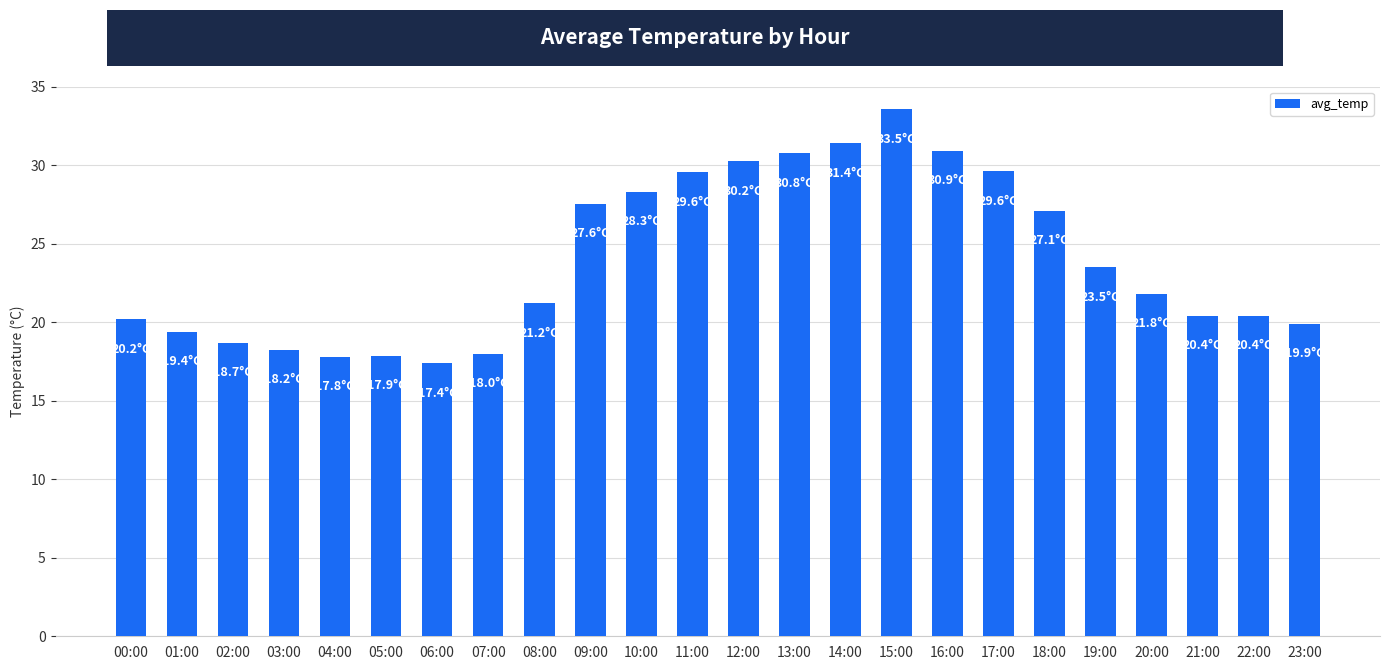

The chart shows a value of 17.4 at 06:00. True or false?

True